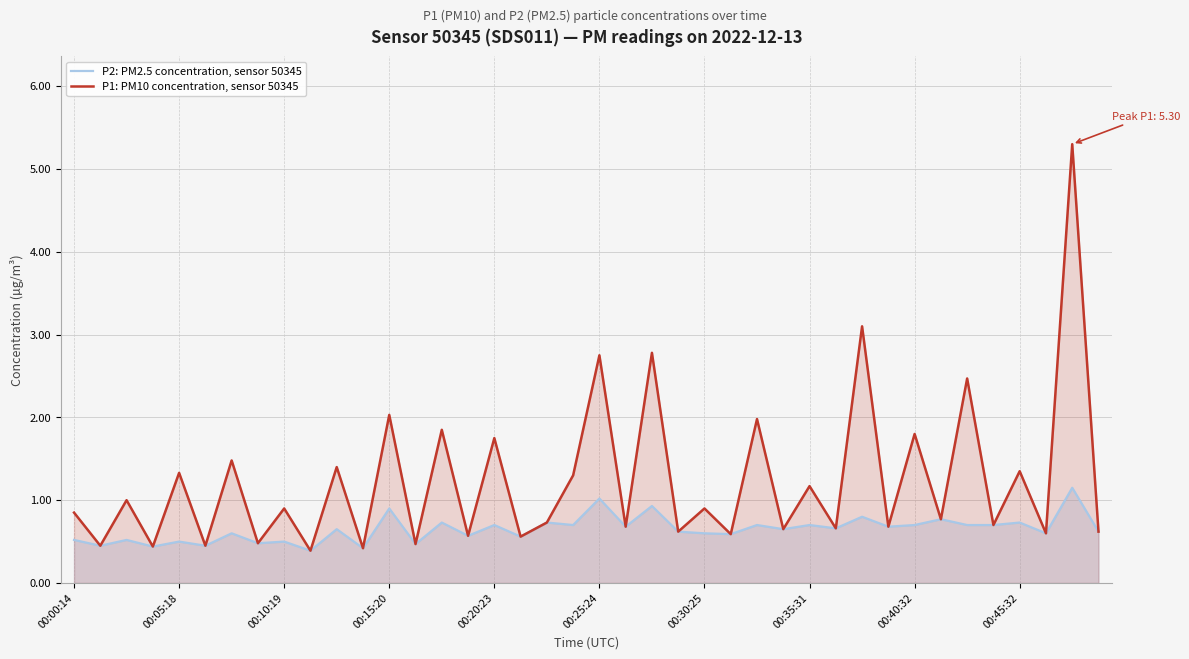

What is the minimum value shown in the chart?

0.4